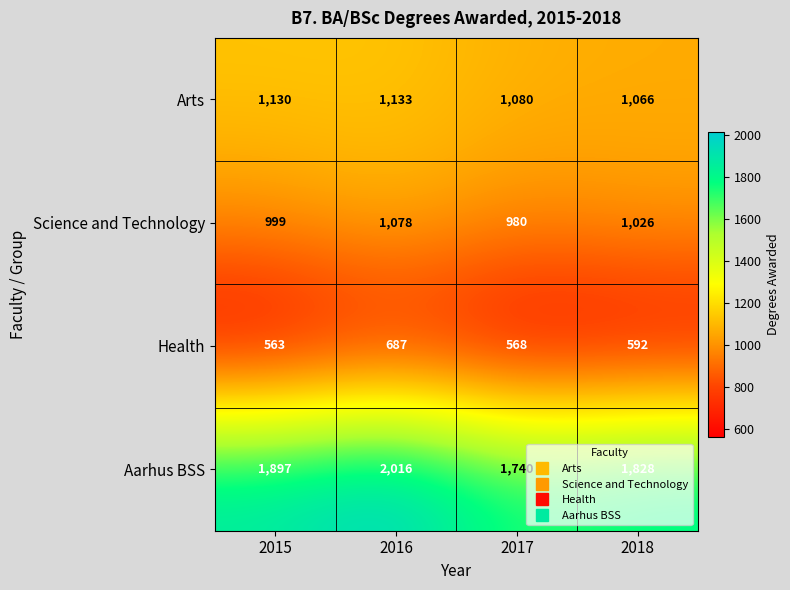

Which series has the widest spread of values?

Aarhus BSS